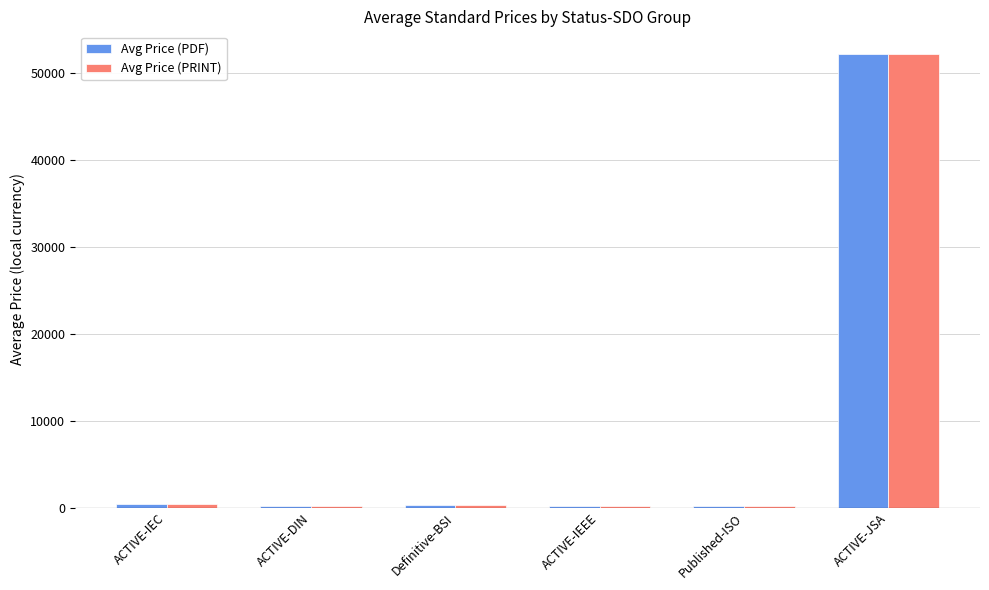

At which category does the chart reach its peak across all series?

ACTIVE-JSA